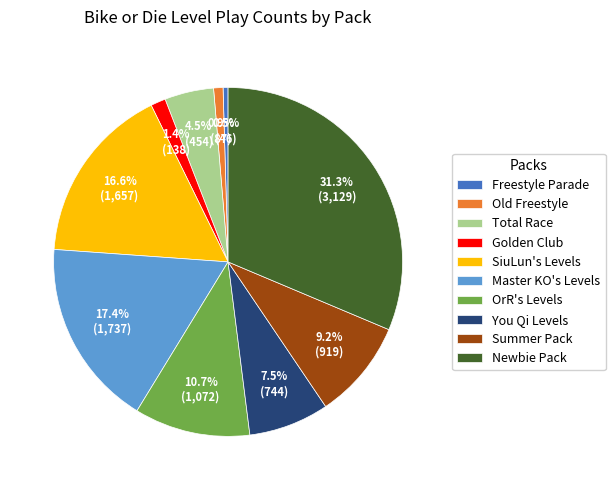

Combined, what portion of the pie is Newbie Pack and Freestyle Parade?

31.8%